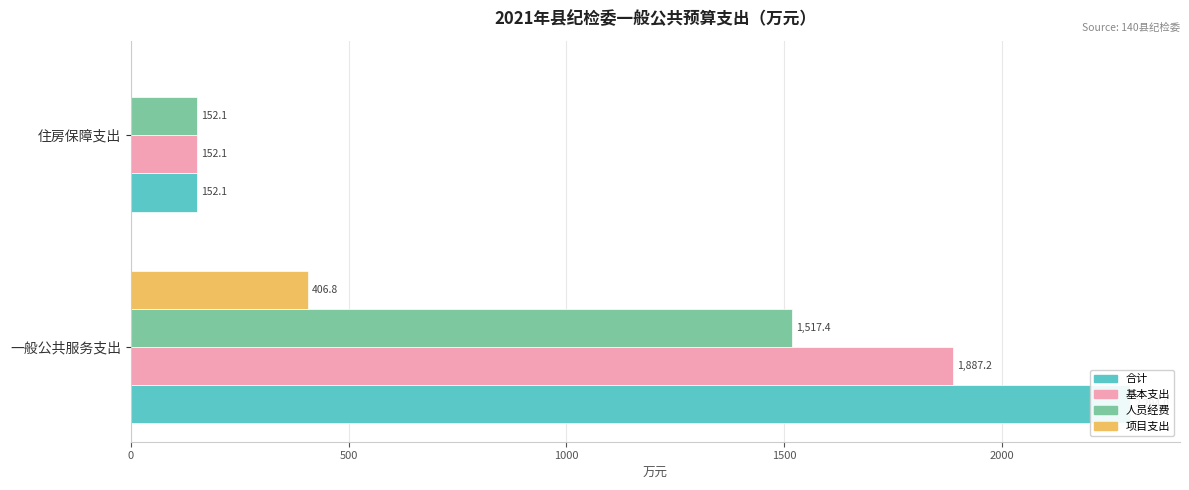

What is the sum of the 人员经费 values at 一般公共服务支出 and 住房保障支出?

1669.5